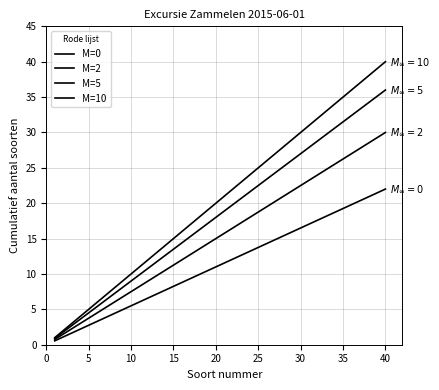

How many lines are shown in the chart?

4